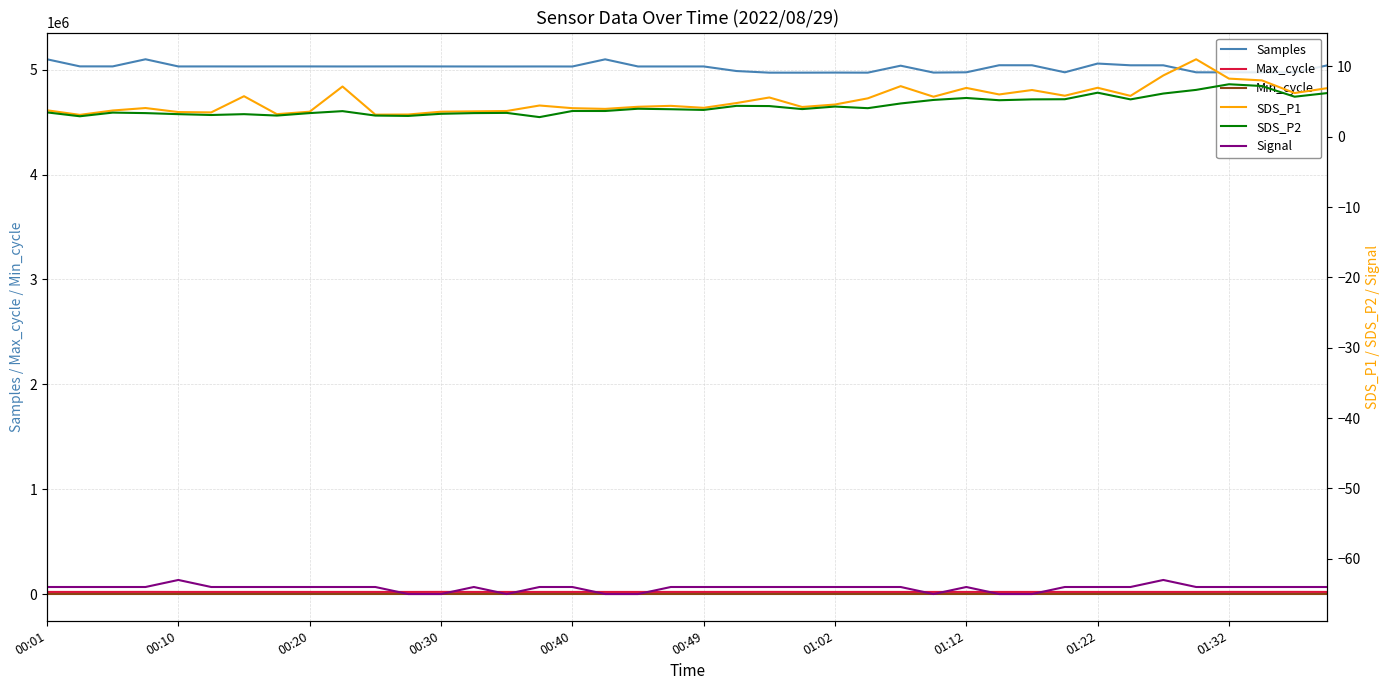

How many data points in SDS_P2 are above 3?

35